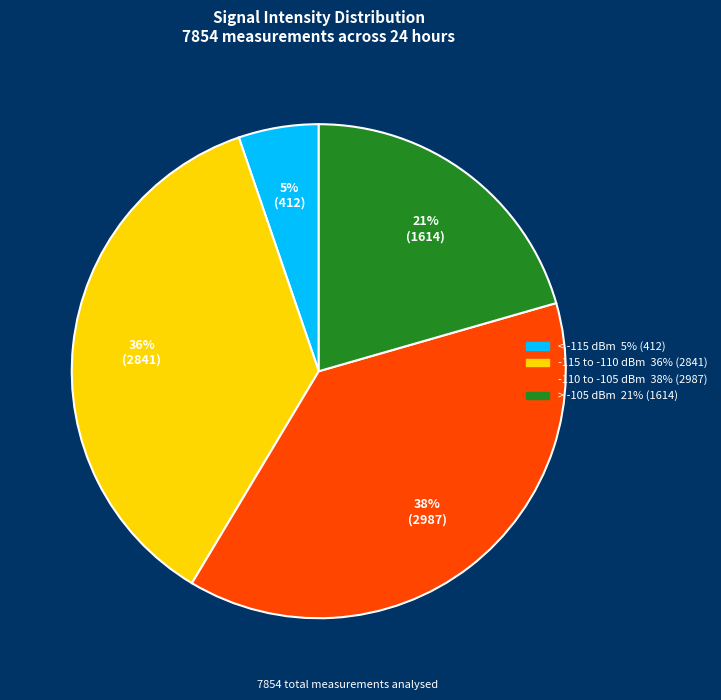

Is there a majority slice in this chart?

No